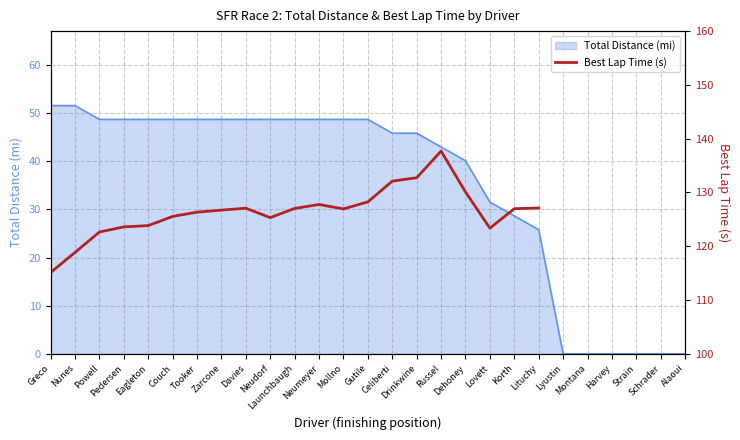

What is the label of the 15th point from the right?

Mollno